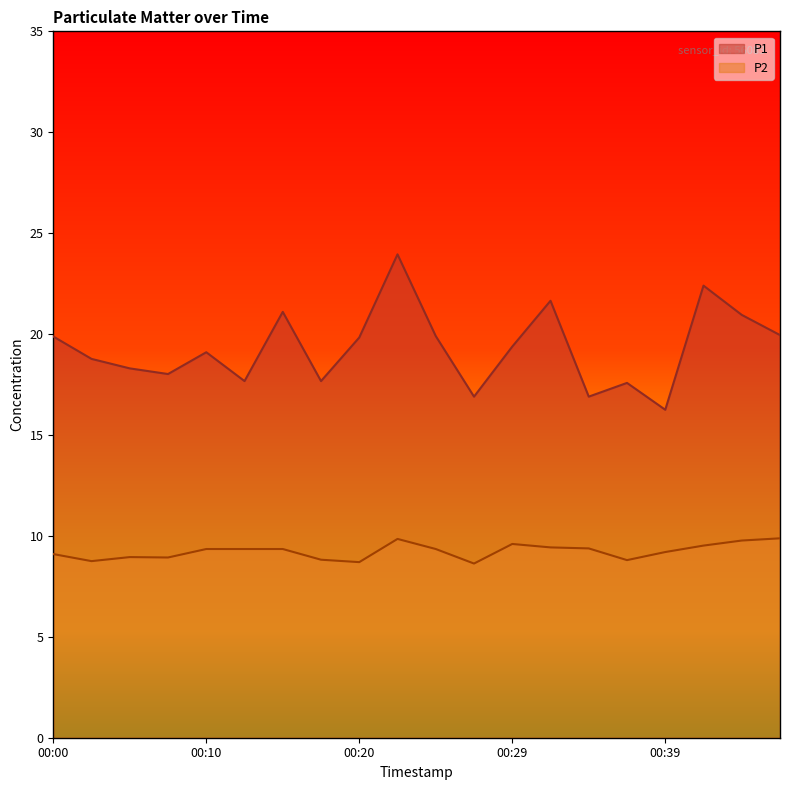

In P2, how many points are lower than both neighbors (excluding endpoints)?

5